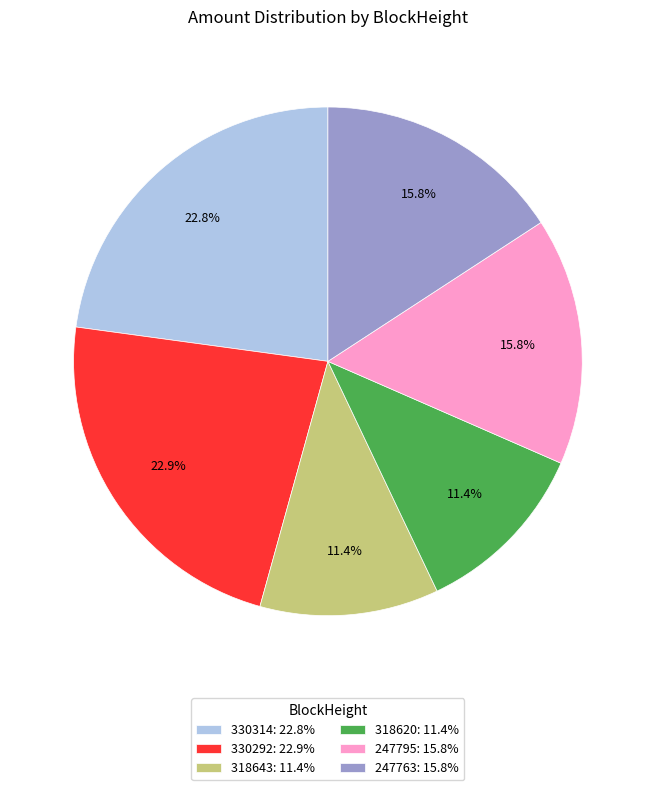

Is there a majority slice in this chart?

No